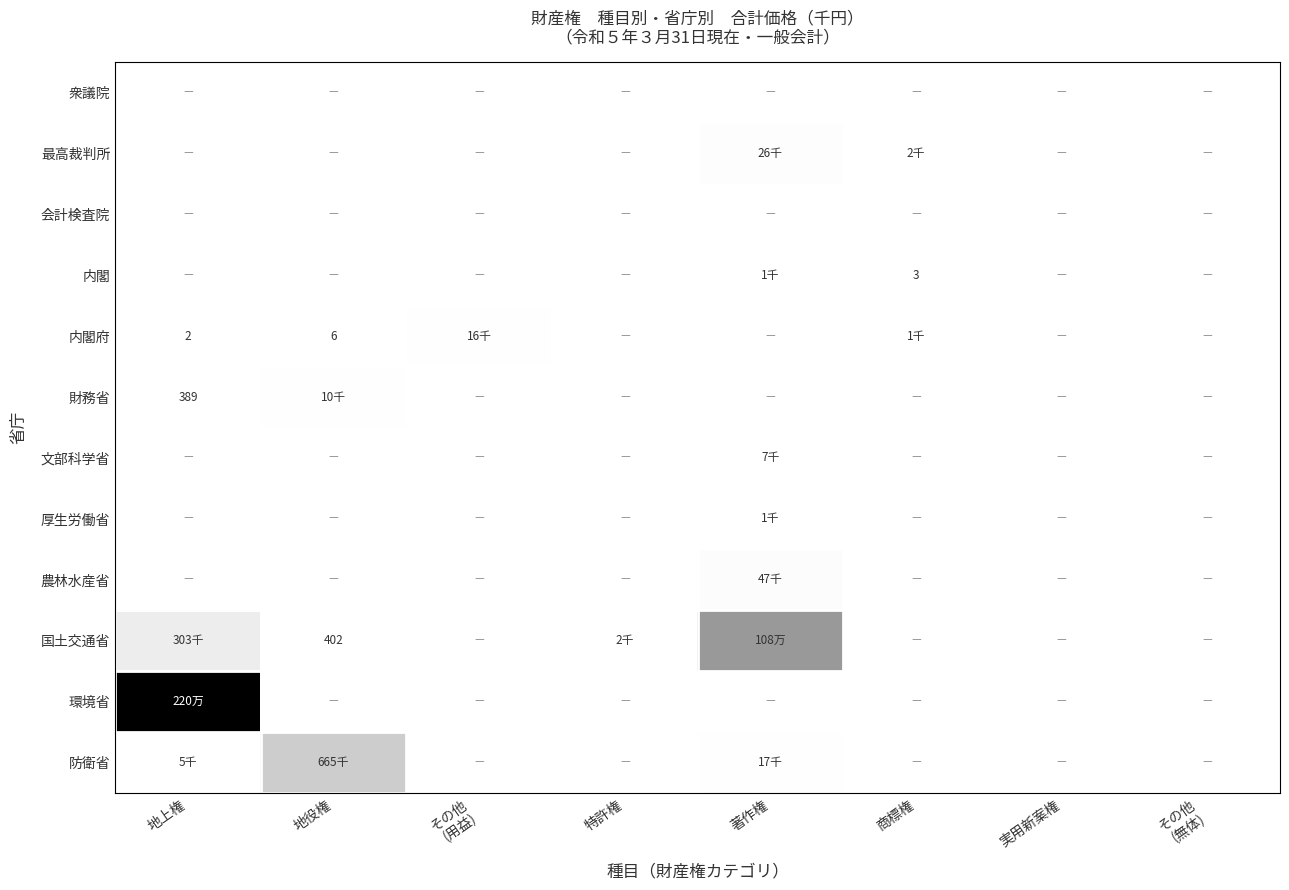

The value of 内閣府 at 地役権 is 3. True or false?

False